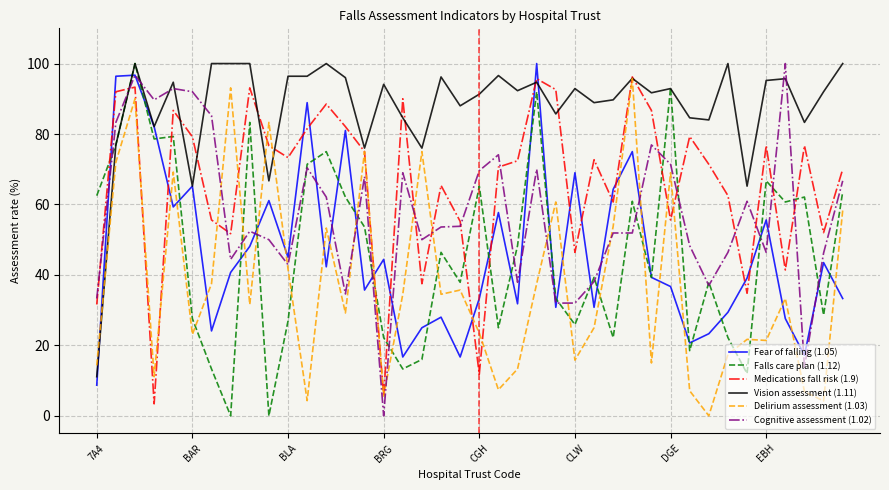

Which series has the largest total across all categories?

Vision assessment (1.11)